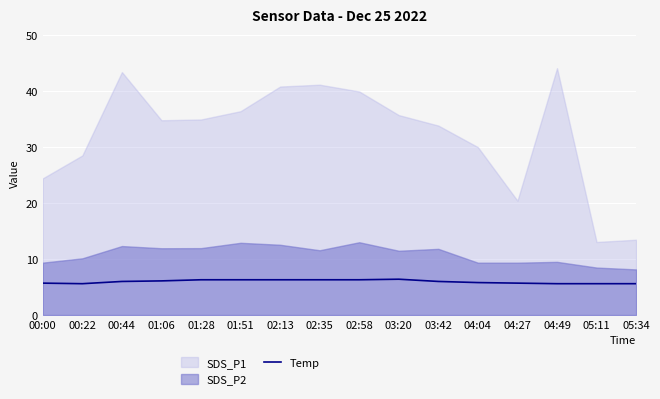

True or false: the data shows 1.9 at 05:11.

False